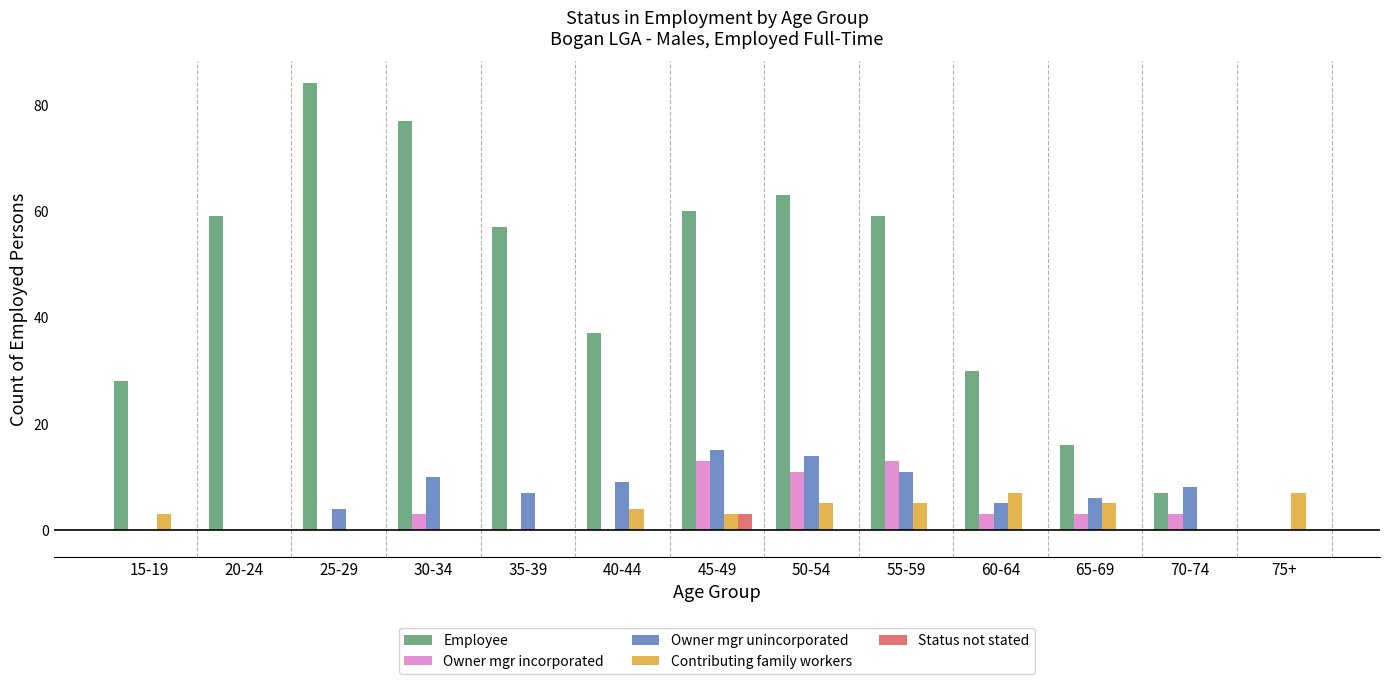

At which label does Status not stated reach its peak?

45-49